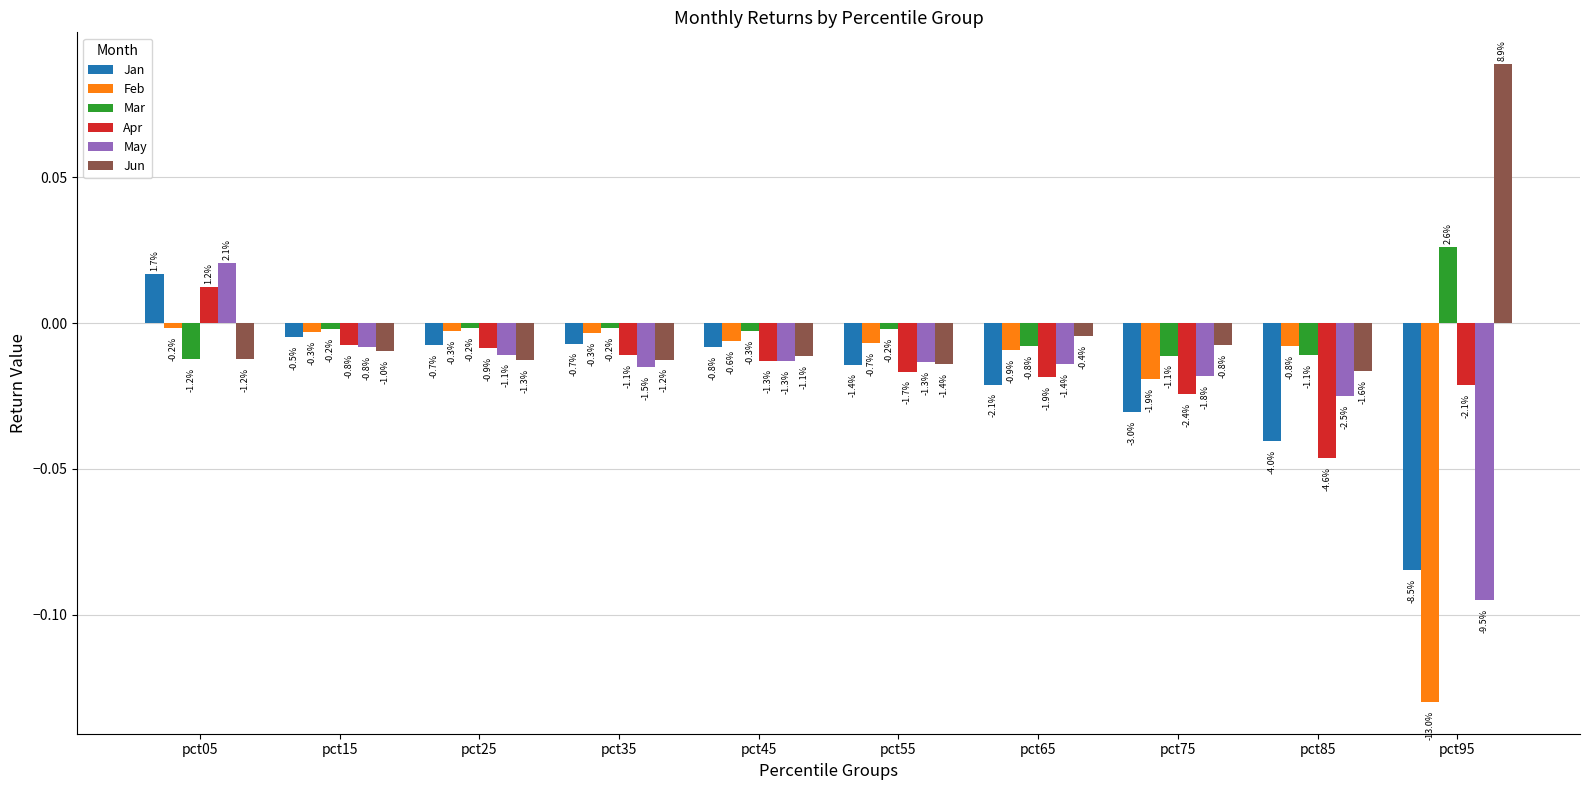

What are all the series names shown in the legend?

Jan, Feb, Mar, Apr, May, Jun